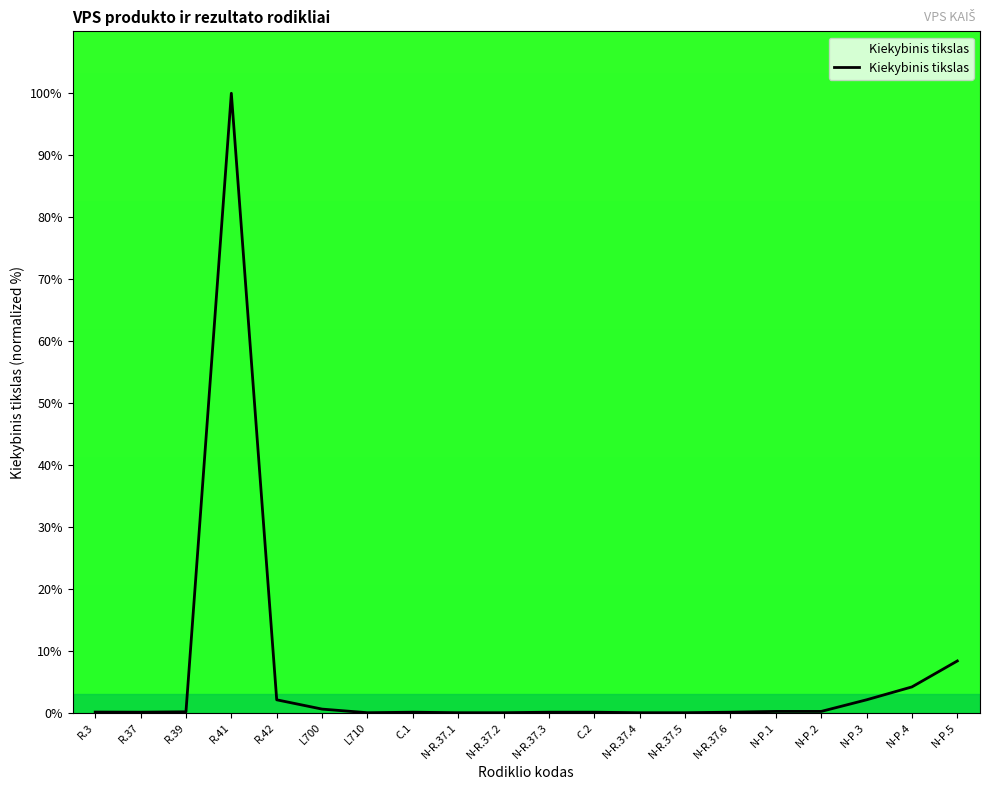

What is the sum of all values?

118.4